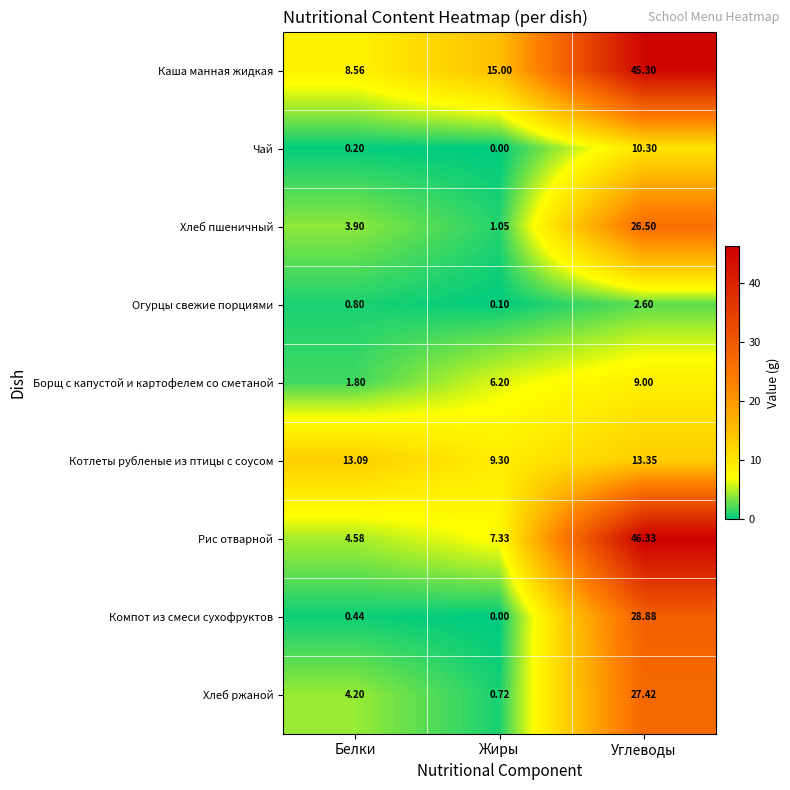

At which category is the sum across all series the highest?

Углеводы